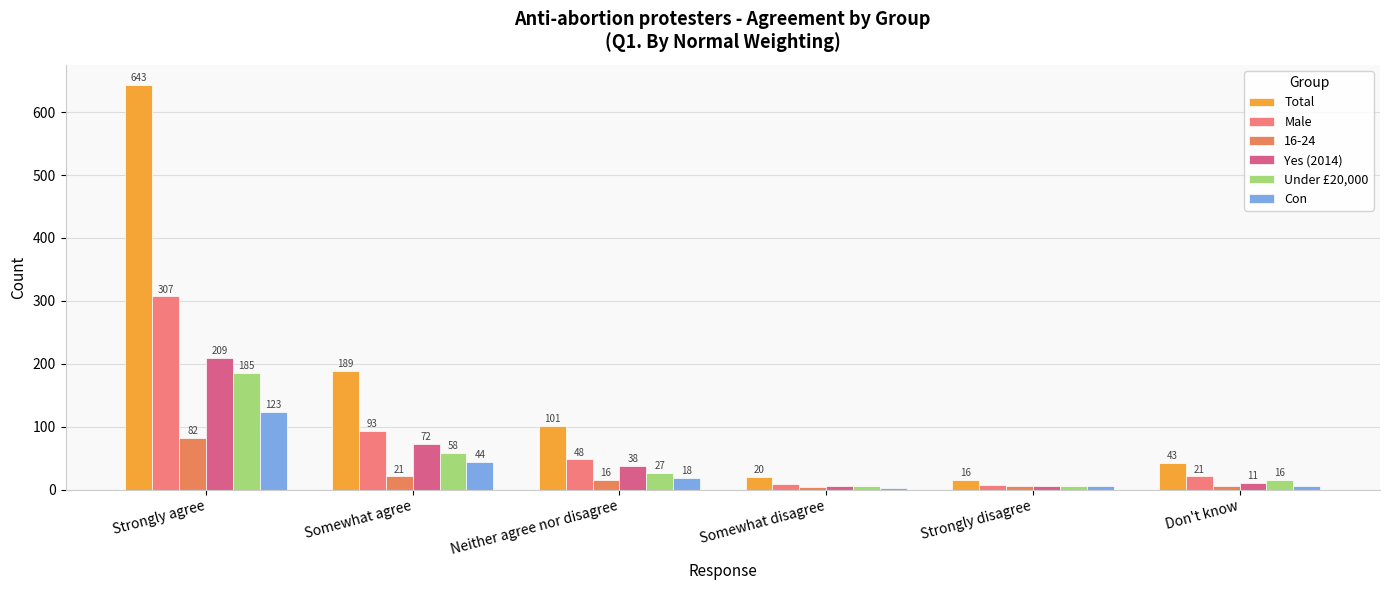

Where is Under £20,000 nearest to the value 95?

Somewhat agree